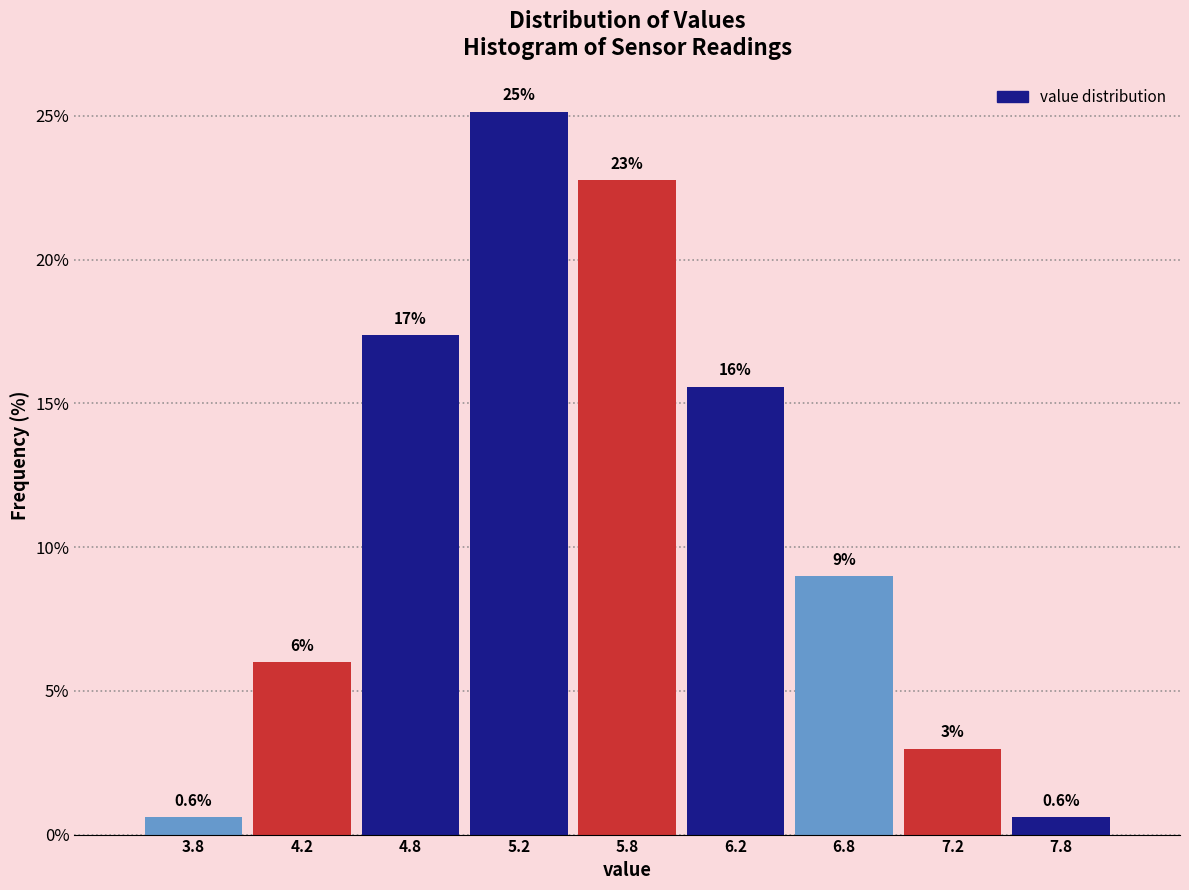

Over which range of the x-axis is the bar tallest?

5.0 to 5.5